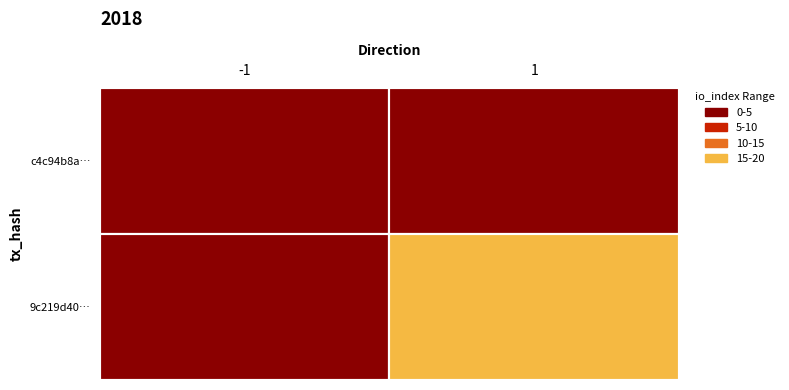

Reading left to right, list all the values displayed in this chart.

9c219d40…: -1=0	1=16
c4c94b8a…: -1=4	1=0